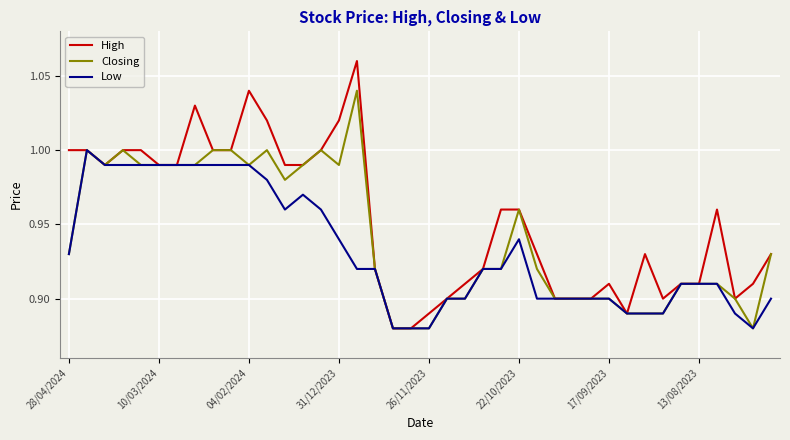

Which series has the largest total across all categories?

High